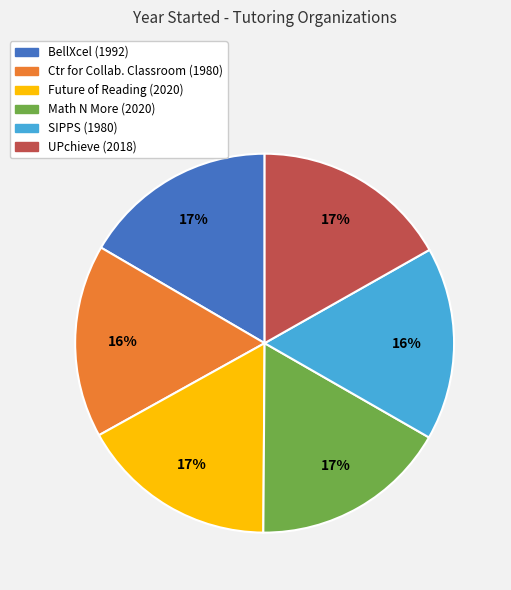

Is there any slice that represents more than half of the pie?

No